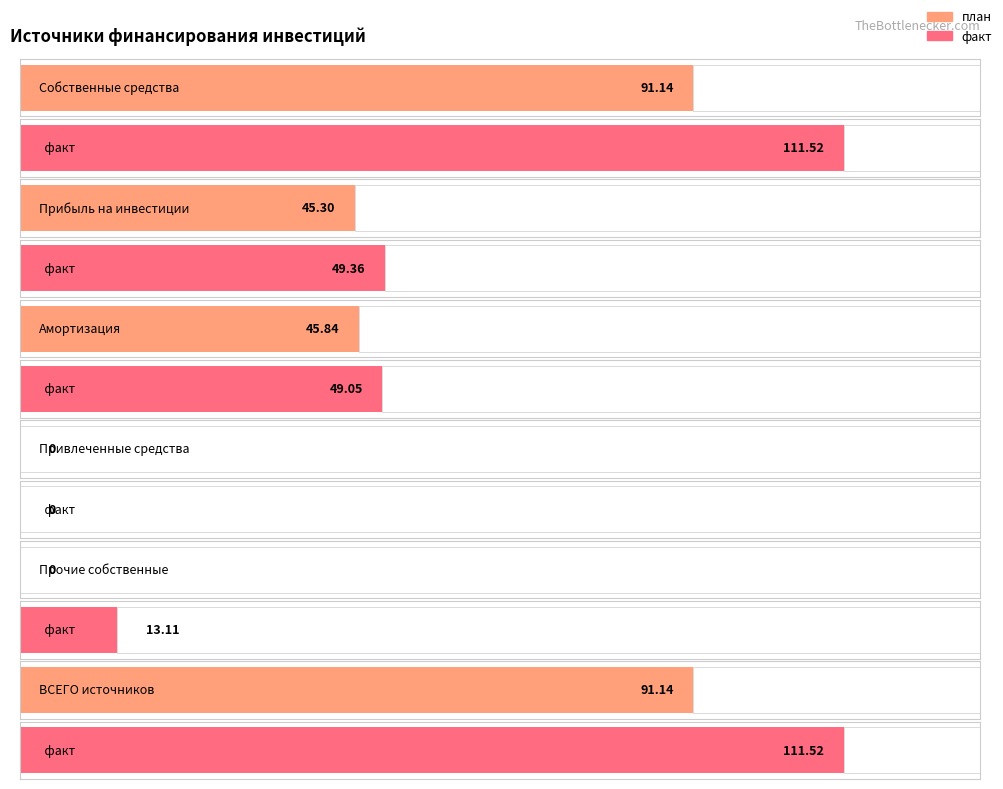

What is the sum of the факт values at Прочие собственные and Прибыль на инвестиции?

62.5